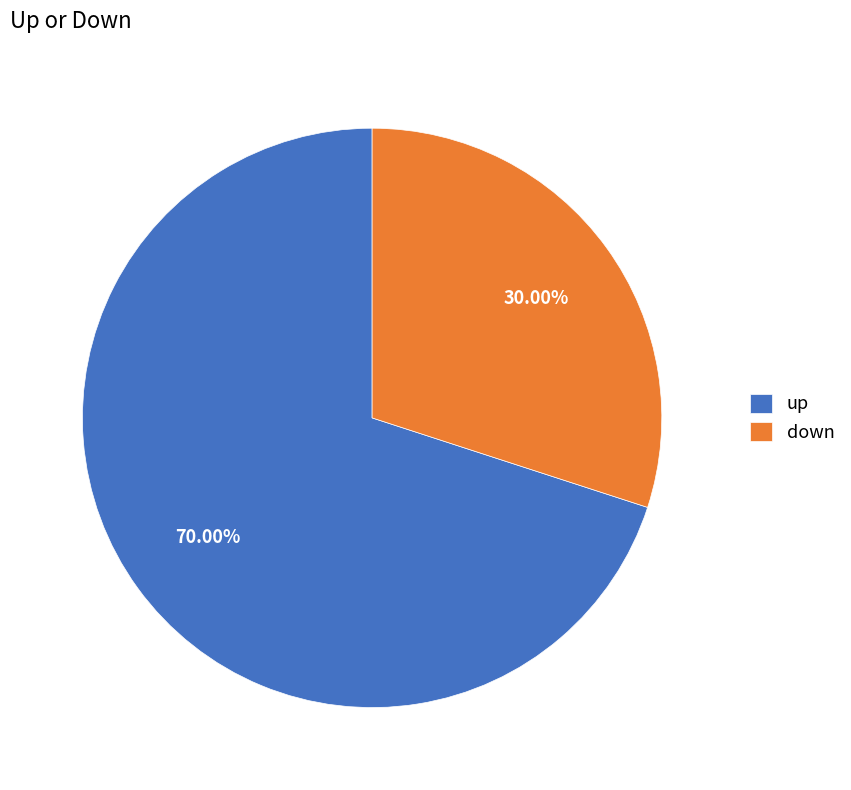

Which slice is the smallest?

down